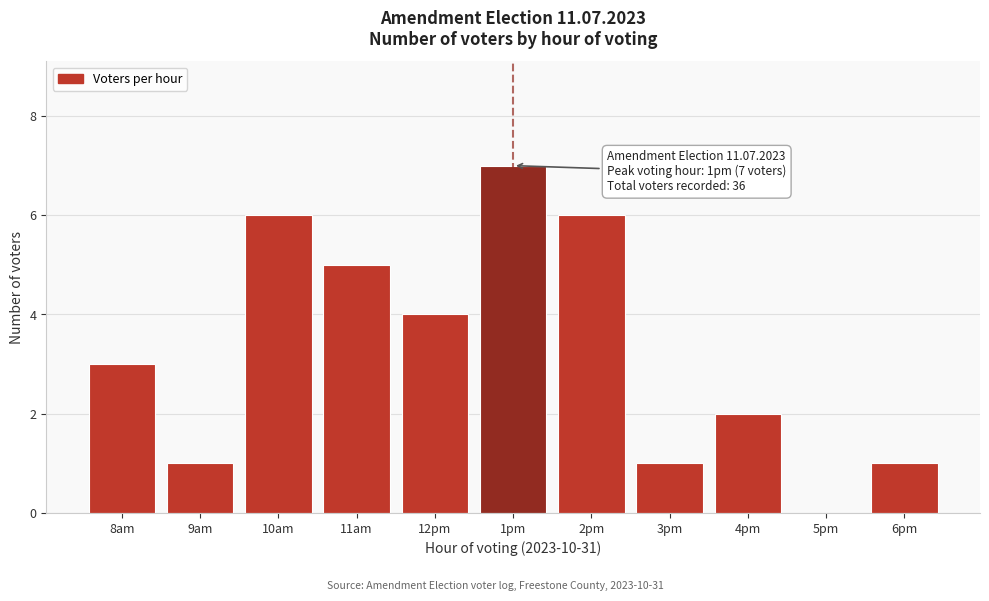

Reading left to right, what are all the values shown in this chart?

8am=3	9am=1	10am=6	11am=5	12pm=4	1pm=7	2pm=6	3pm=1	4pm=2	5pm=0	6pm=1